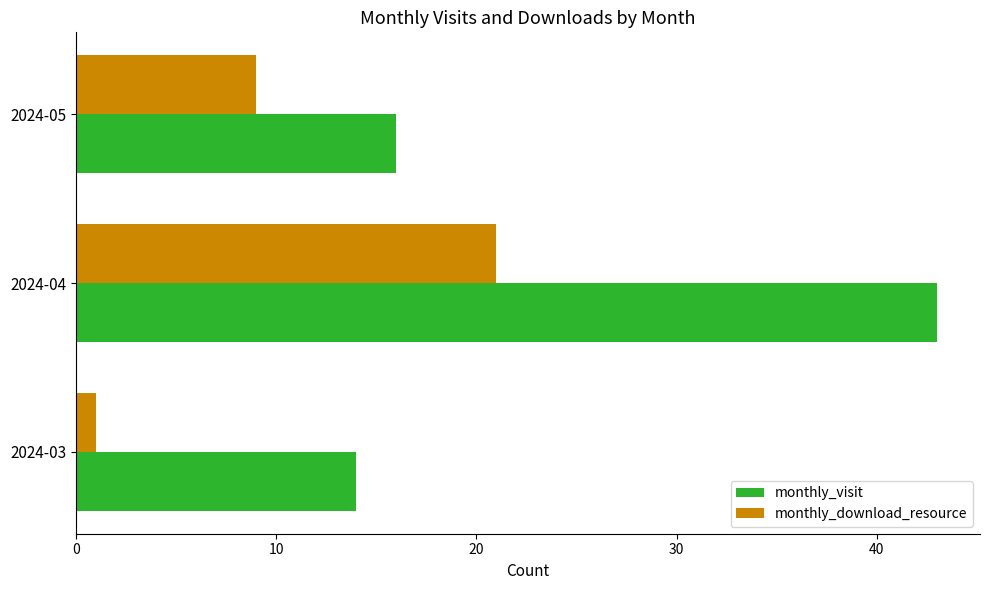

What is the spread (max minus min) of values at 2024-03?

13